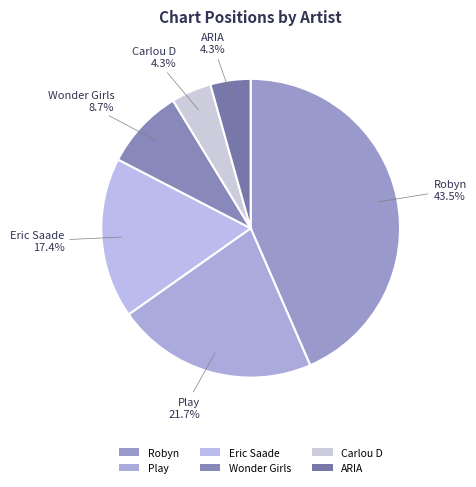

What is the ratio of the value at Wonder Girls to the value at Carlou D?

2.0